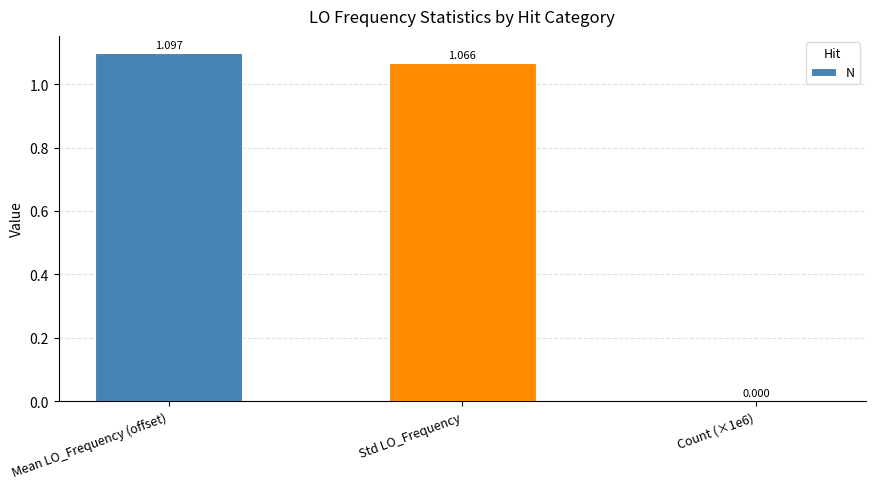

At which category does the chart reach its peak across all series?

Mean LO_Frequency (offset)